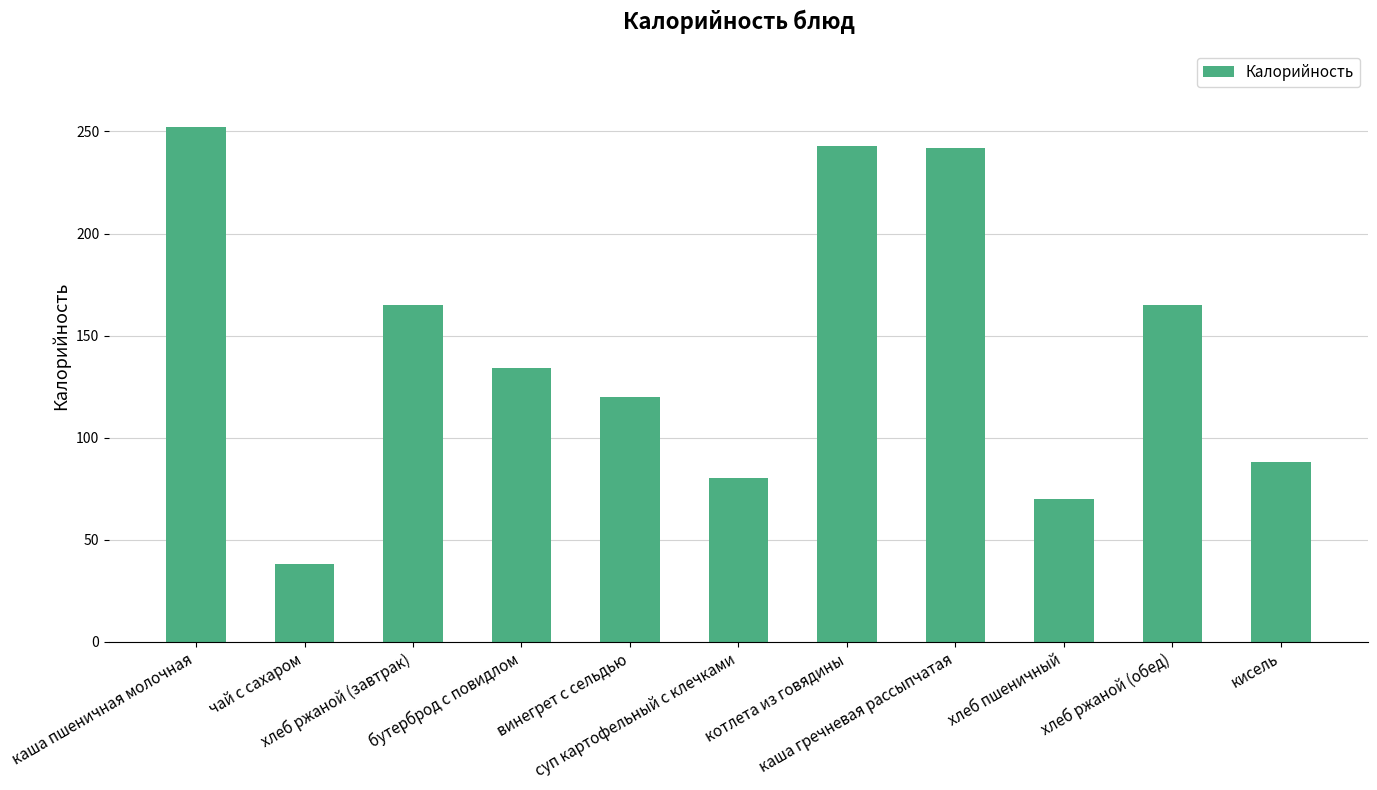

What is the maximum value shown in the chart?

252